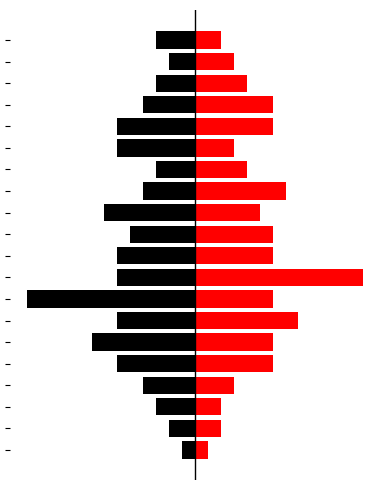

Is the value of Black at 3 greater than the value of Red at 3?

No